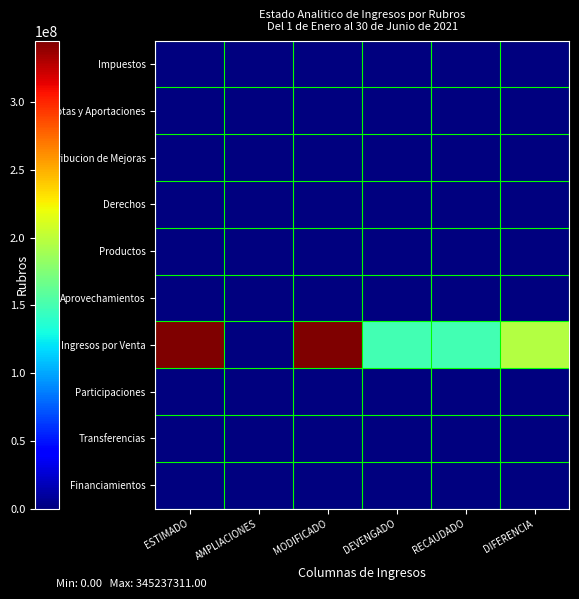

Between MODIFICADO and RECAUDADO, which series saw the biggest shift?

Ingresos por Venta